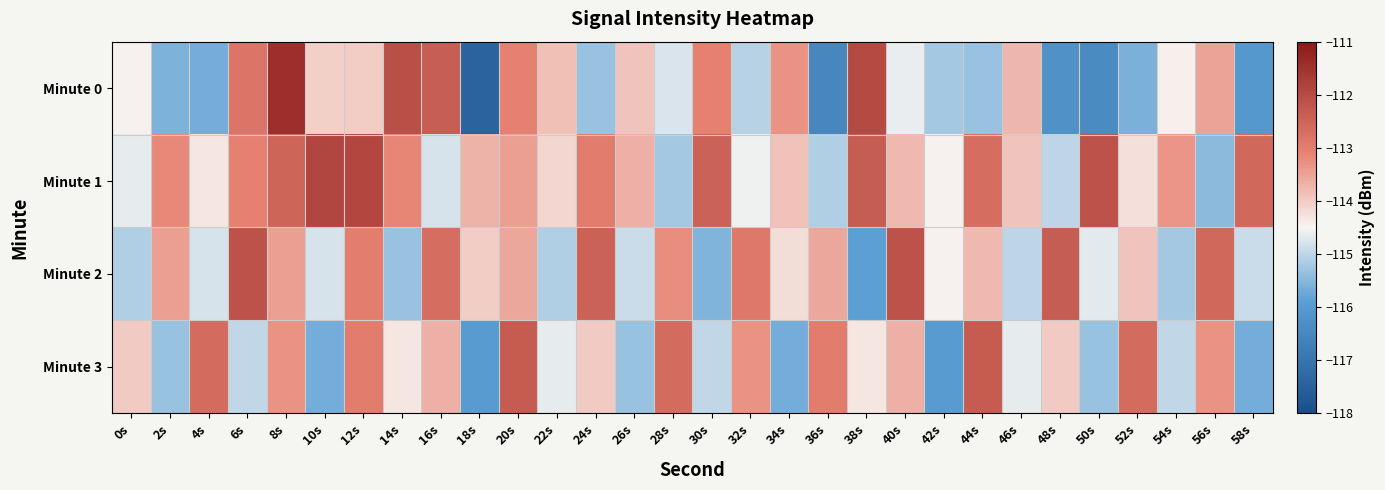

Which series changed the most between 0s and 18s?

Minute 0